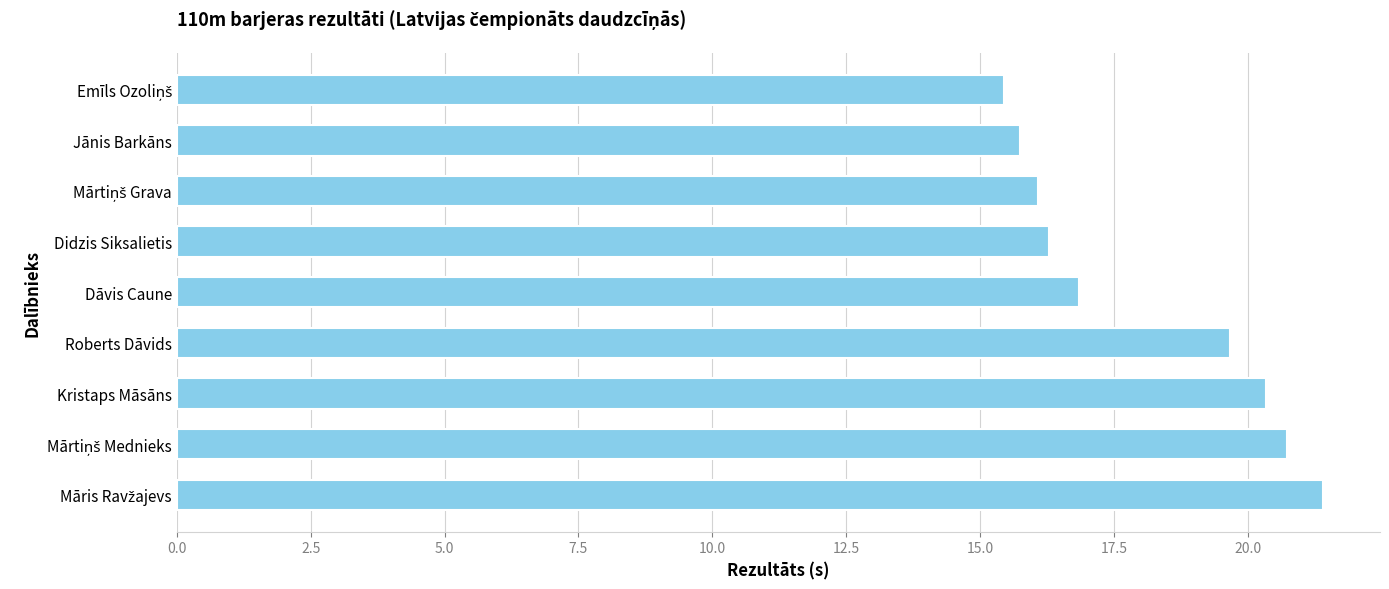

Reading top to bottom, extract all data points from this chart.

15.4	15.8	16.1	16.3	16.8	19.7	20.3	20.7	21.4